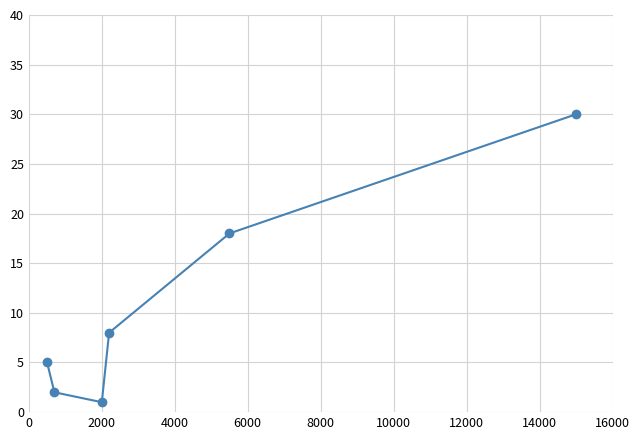

What is the value of the 4th point from the left?

8